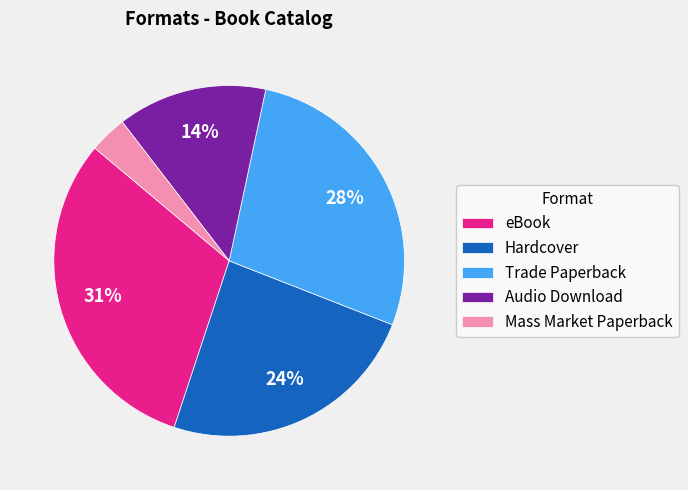

To the nearest percent, what is the difference between the eBook and Trade Paperback slice percentages?

3%